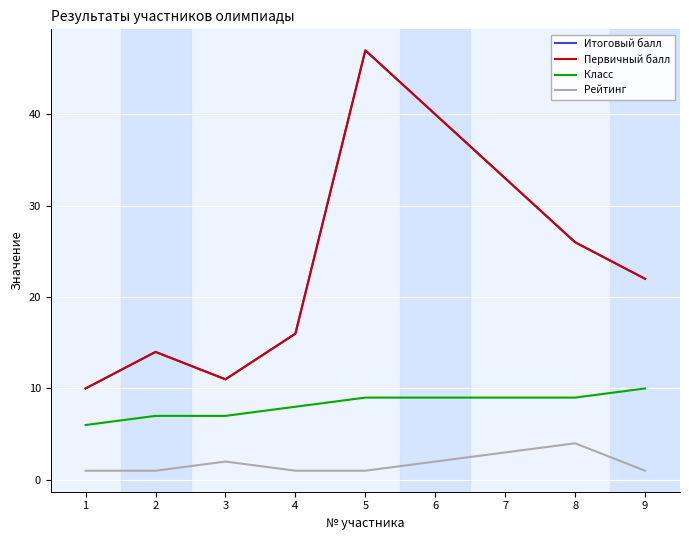

At how many categories does at least one series exceed 25?

4